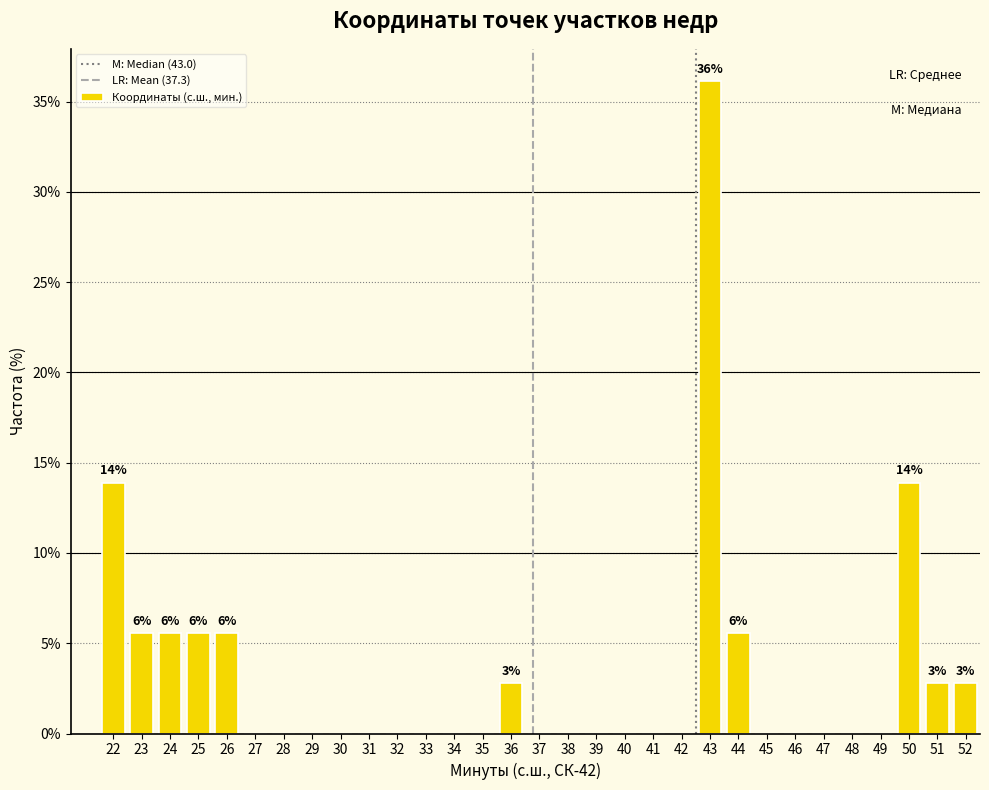

What is the sum of the values at 39 and 44?

5.6